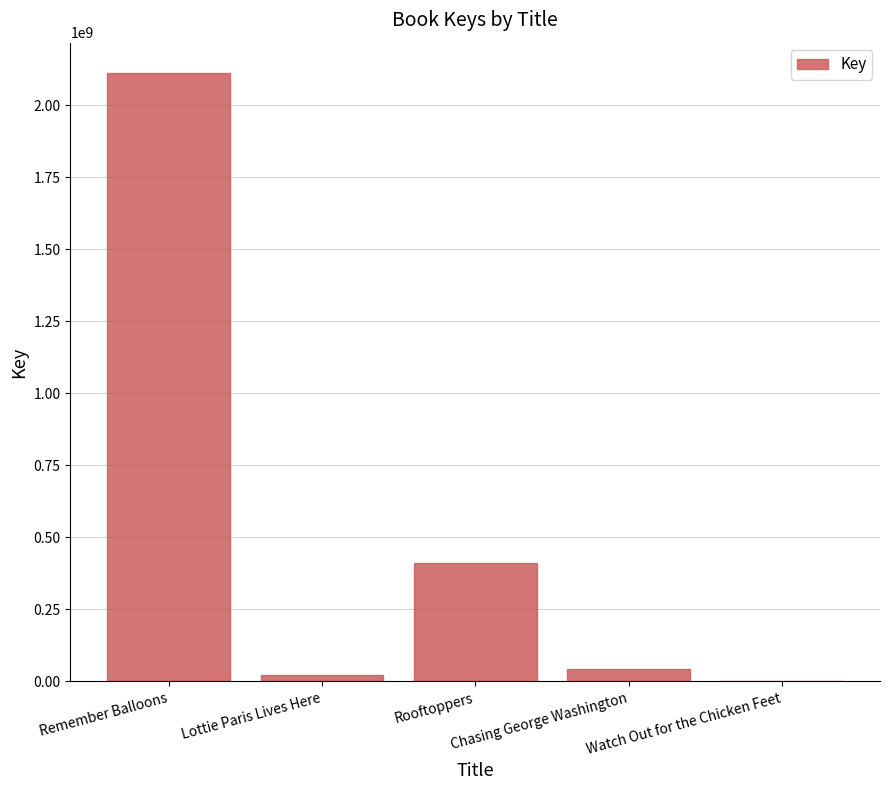

Where is the data nearest to the value 1056190331?

Rooftoppers